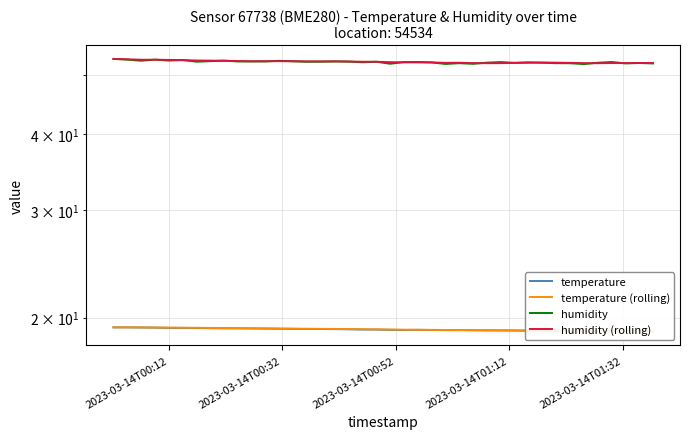

Which series has the widest spread of values?

humidity